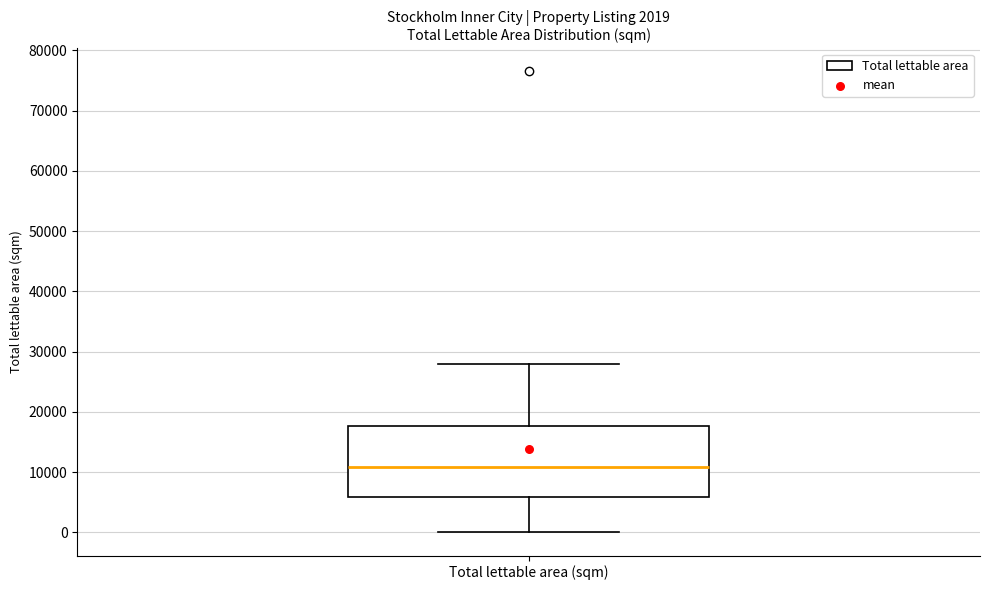

Read this box plot against the y-axis: the position of the median line, the range covered by the box, and the ends of both whiskers. The values are not printed on the chart, so give them approximately, as read against the axis.

median 11000, box 6000 to 18000, whiskers 0 to 28000